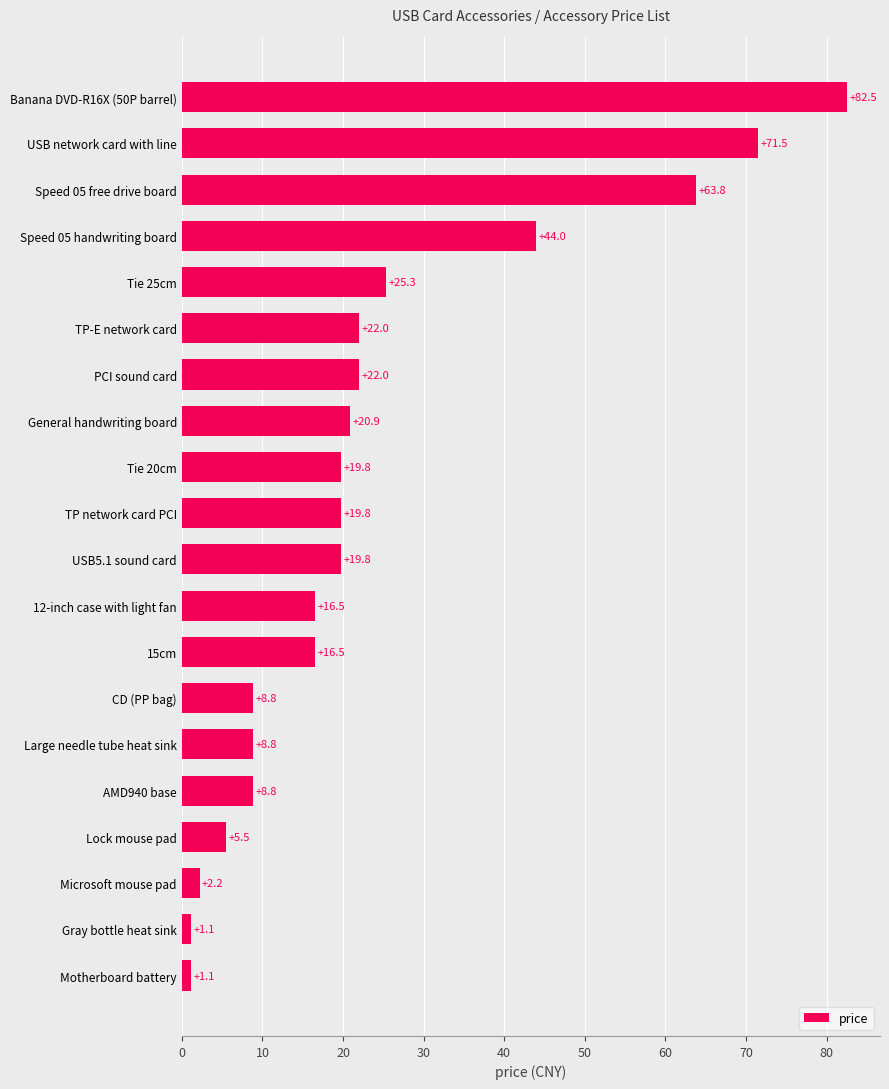

What is the approximate value at TP network card PCI?

19.8